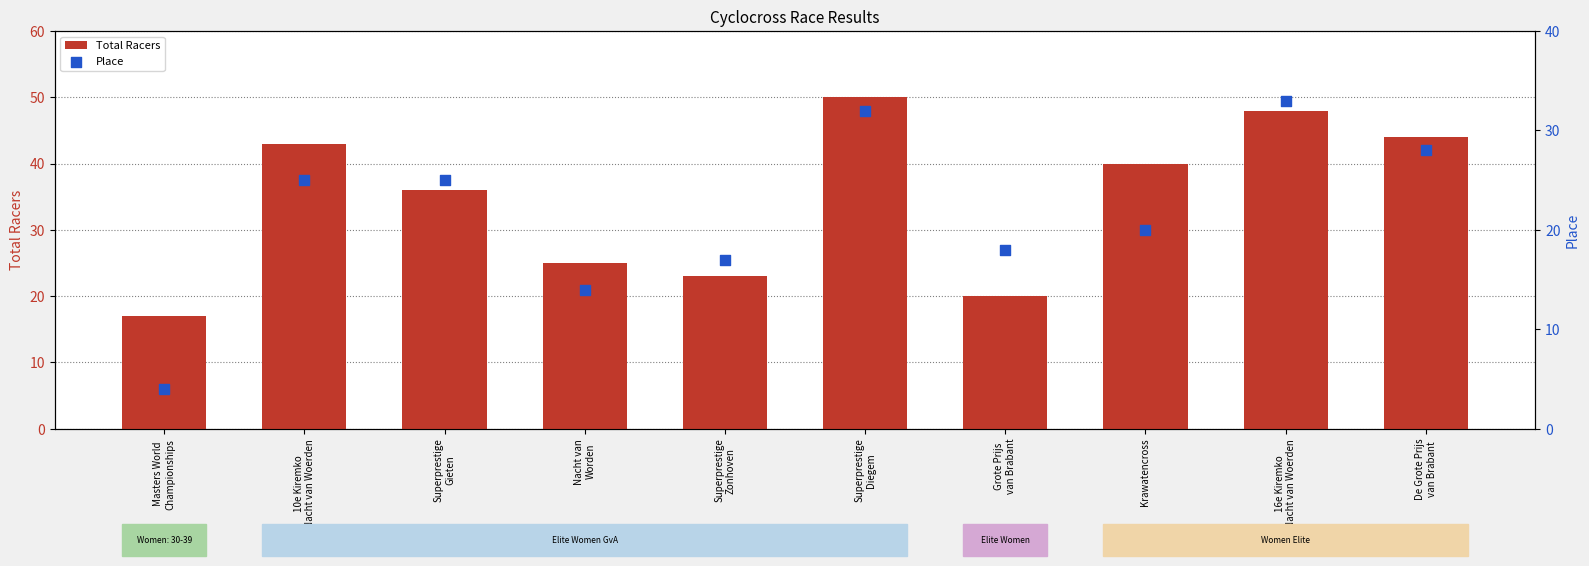

Which series has the widest spread of Y values?

Total Racers